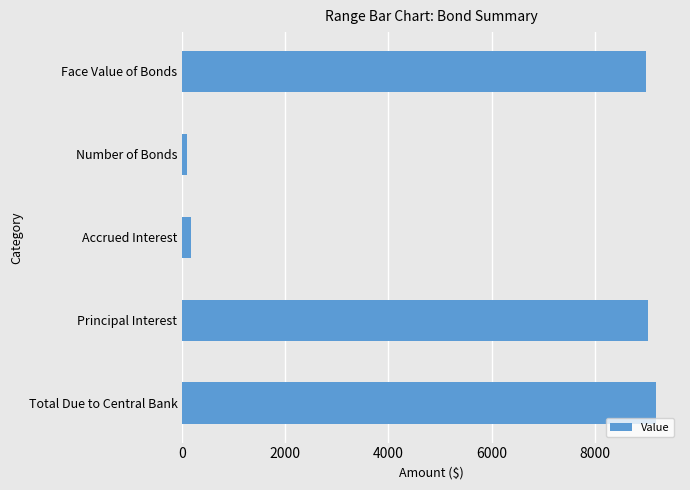

What is the label of the 4th bar from the top?

Principal Interest